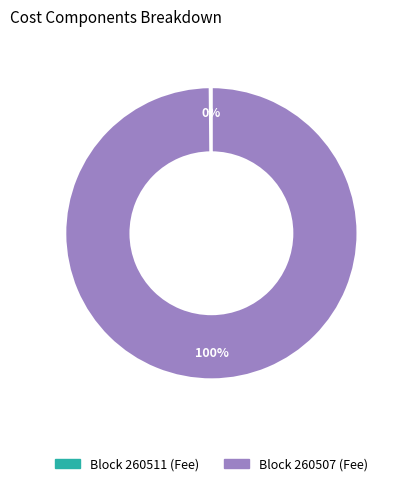

To the nearest percent, what is the difference between the largest and smallest slice percentages?

100%